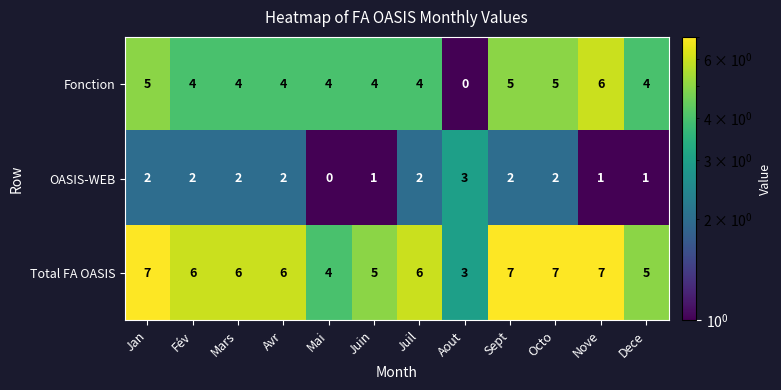

True or false: Fonction has a value of 4 at Juil.

True